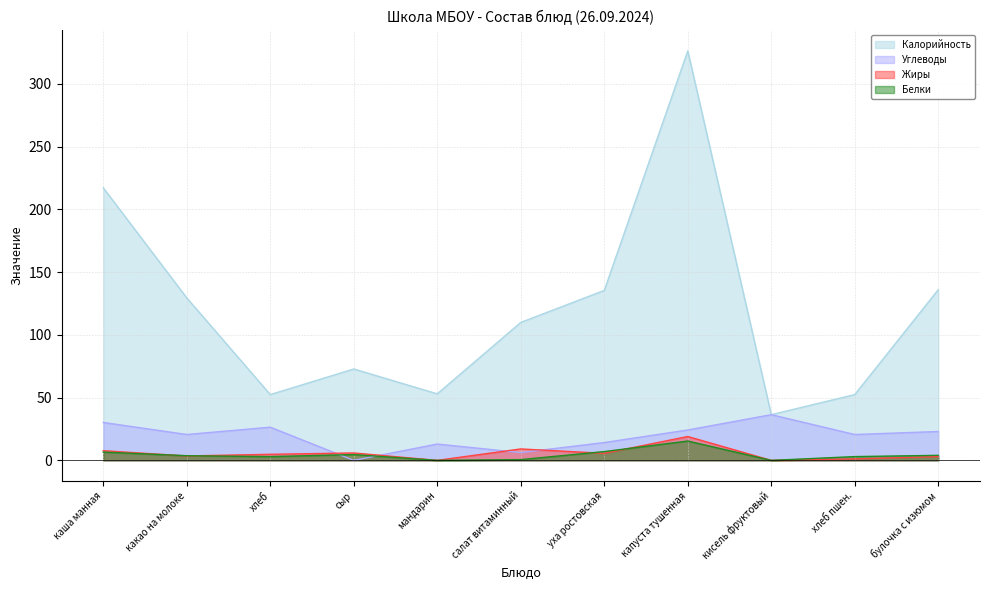

Which label corresponds to the largest value in the chart?

капуста тушенная